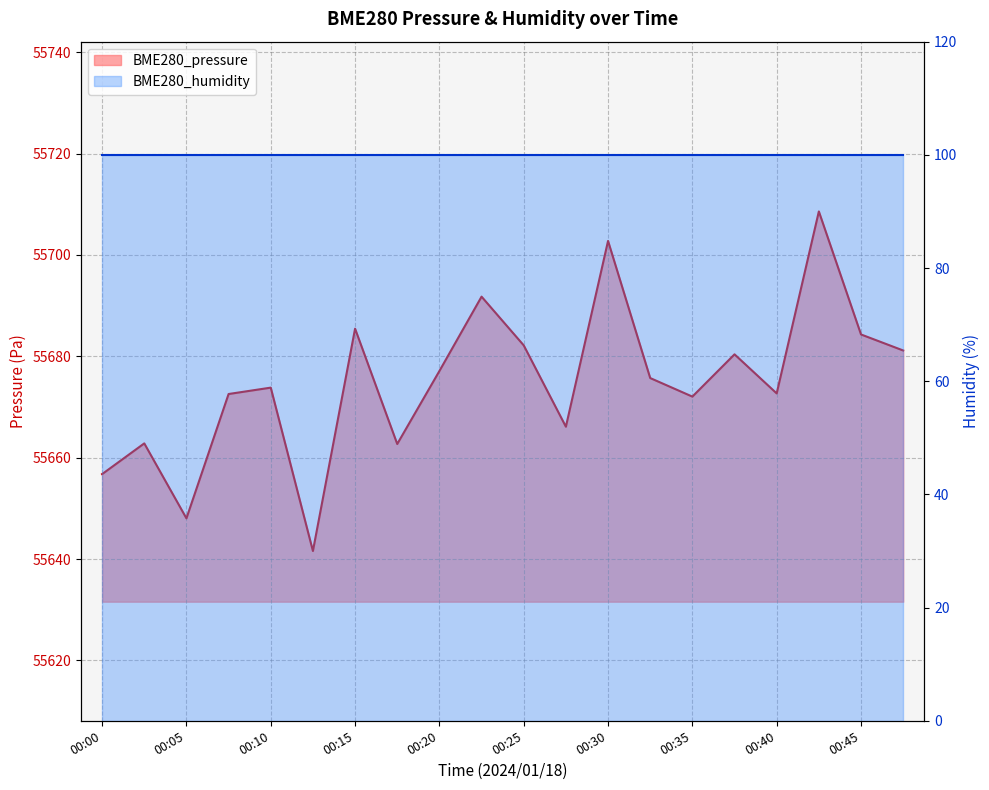

List the labels in order of value, largest first.

00:43, 00:30, 00:23, 00:15, 00:45, 00:25, 00:48, 00:38, 00:20, 00:33, 00:10, 00:40, 00:08, 00:35, 00:28, 00:03, 00:18, 00:00, 00:05, 00:13